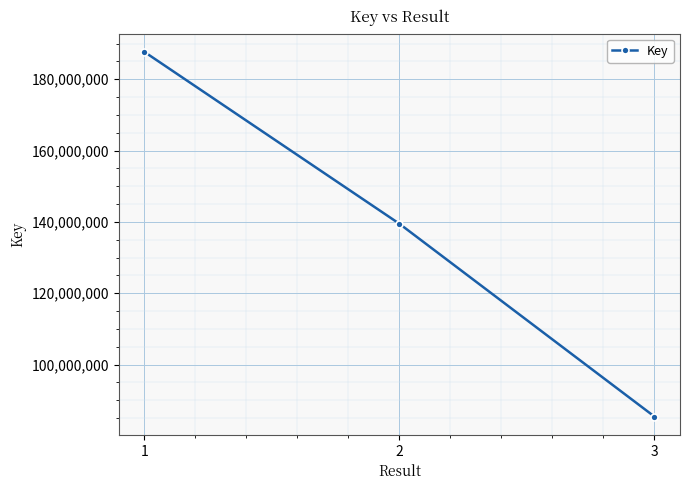

Does the chart display data point markers on the line(s)?

Yes